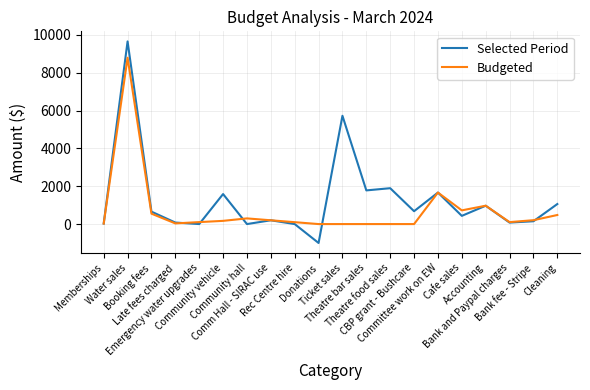

What is the maximum value for Selected Period?

9660.4